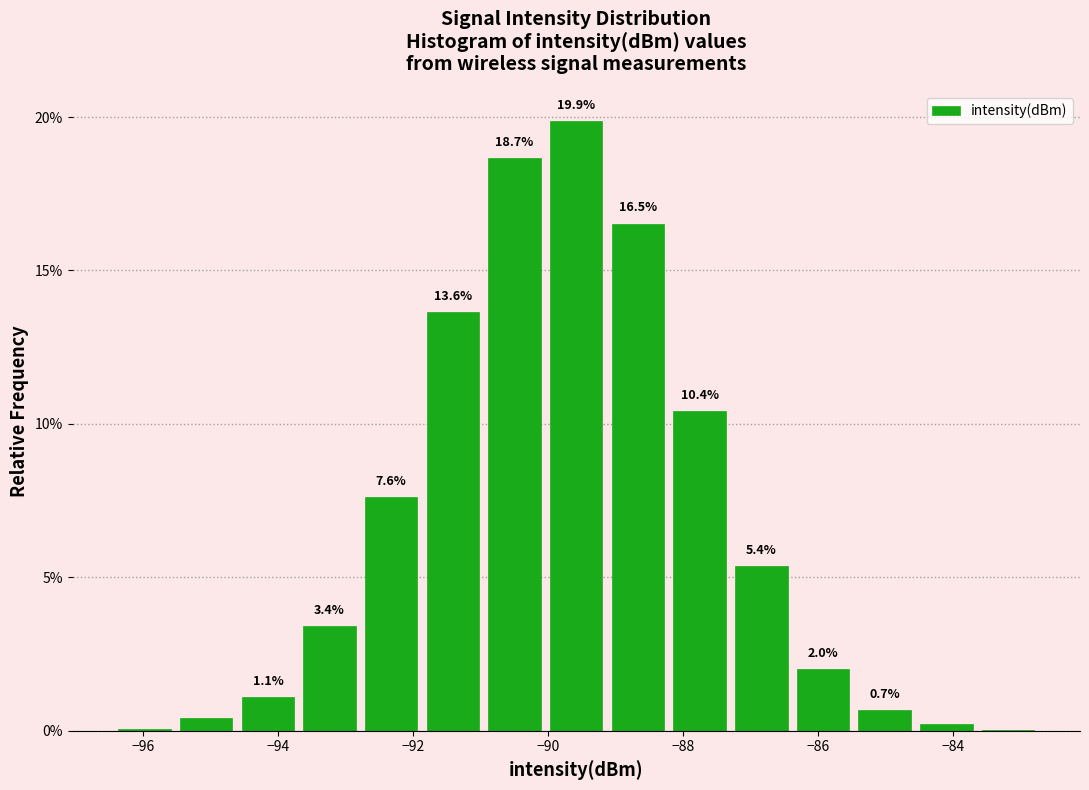

Which range on the x-axis has the tallest bar?

-90.0 to -89.2